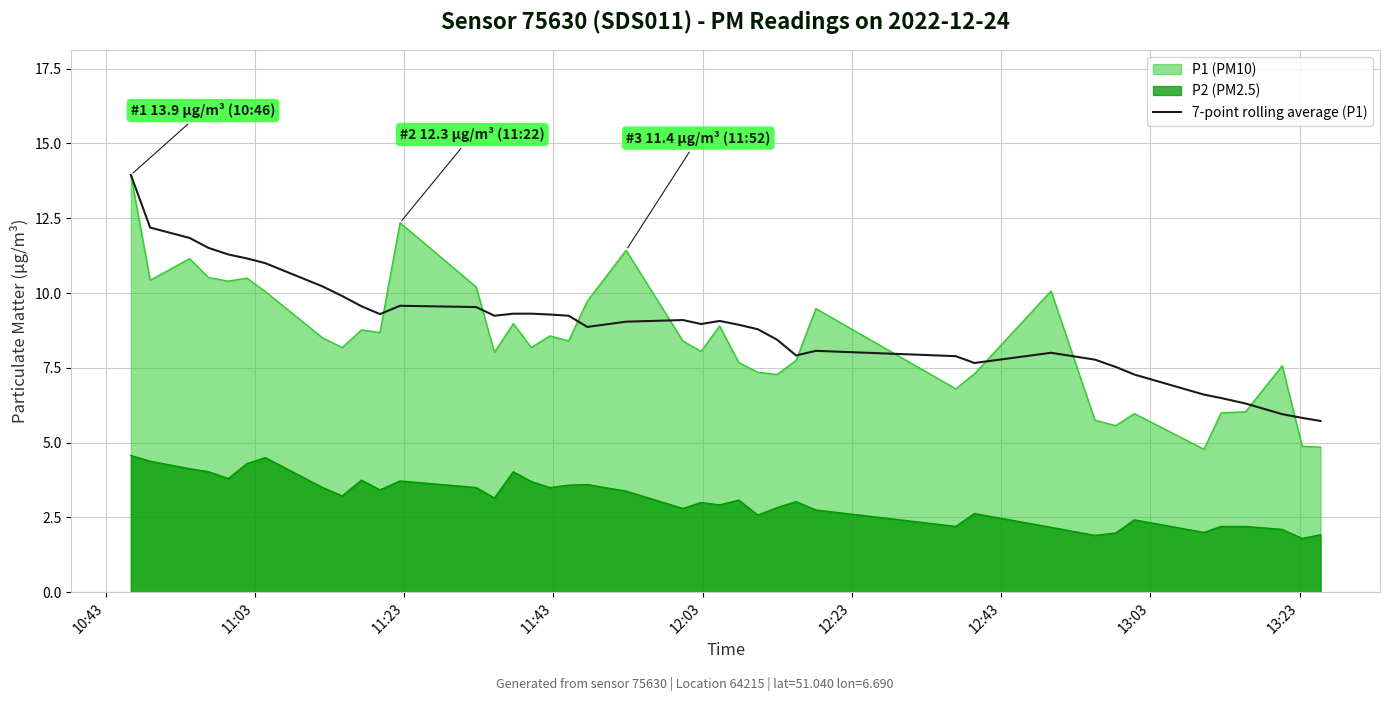

True or false: P2 (PM2.5) and P1 (PM10) cross at least once.

False